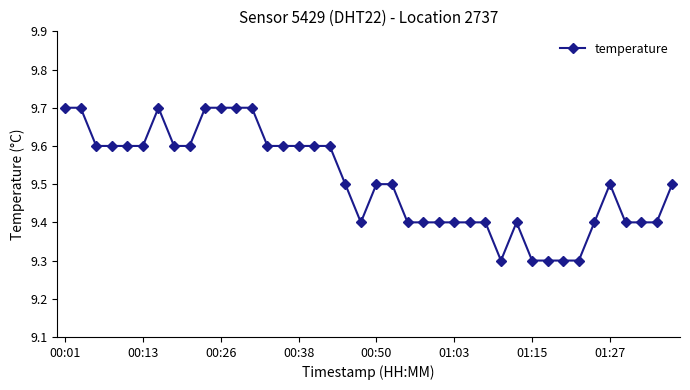

What is the minimum value shown in the chart?

9.3